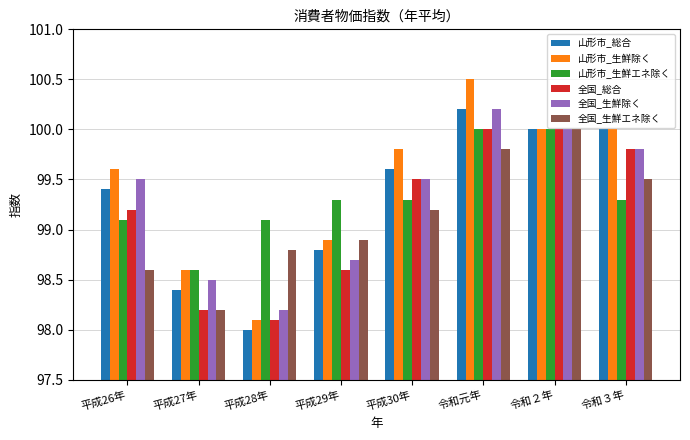

Which label corresponds to the largest value in the chart?

令和元年